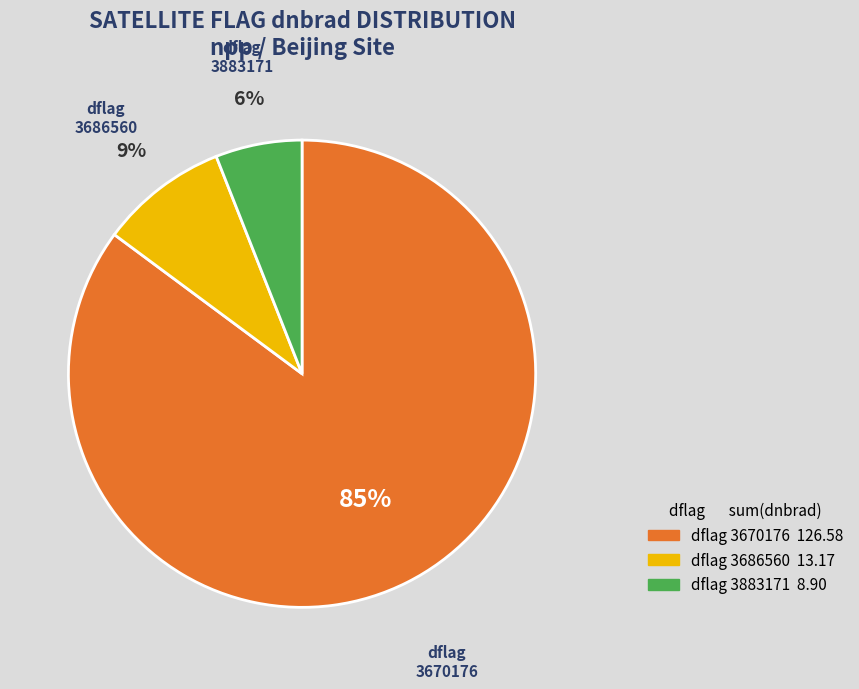

Rank the categories by value from highest to lowest.

dflag 3670176, dflag 3686560, dflag 3883171